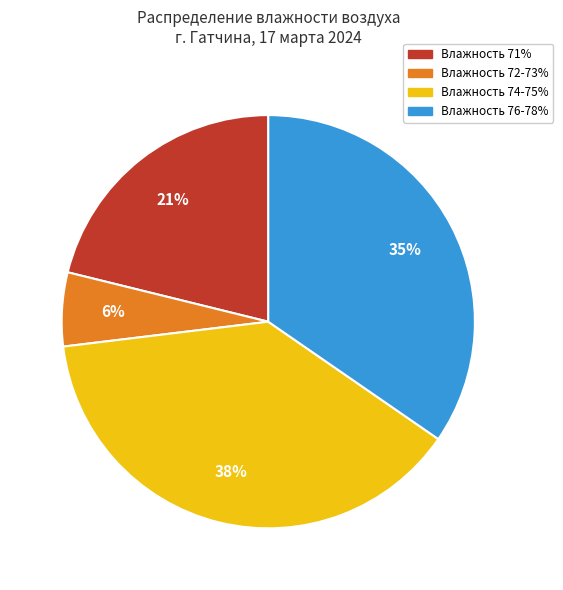

Does any single category account for the majority?

No